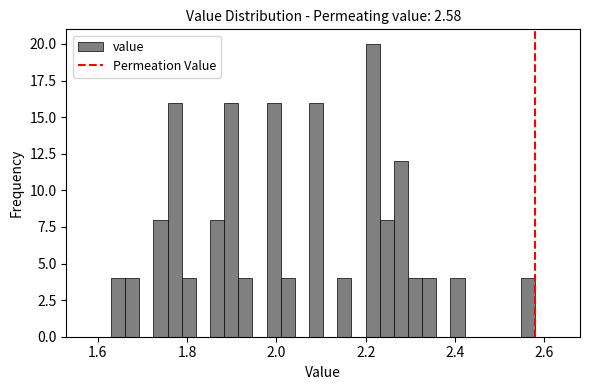

Read against the x-axis, roughly where is the centre of the tallest bar?

2.22